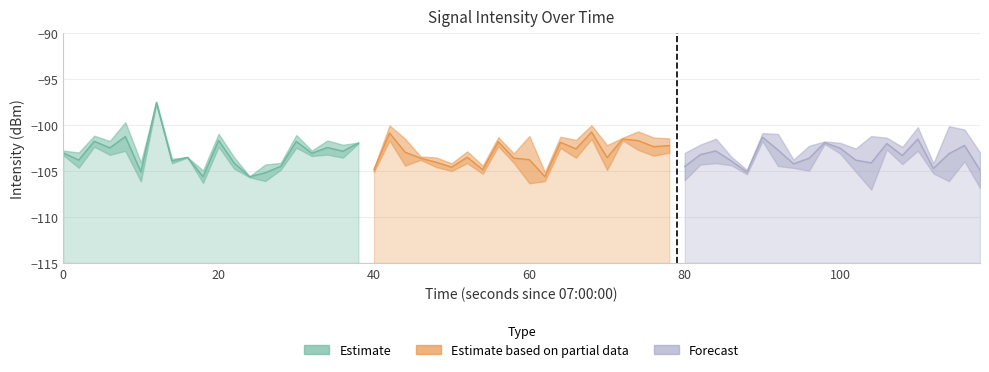

Which series has the largest total across all categories?

Estimate based on partial data